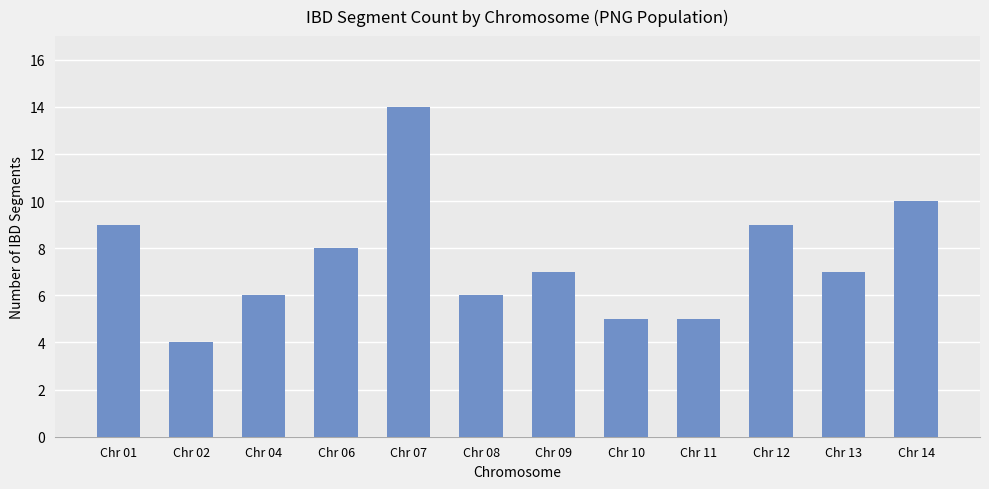

How many series are shown in this chart?

1